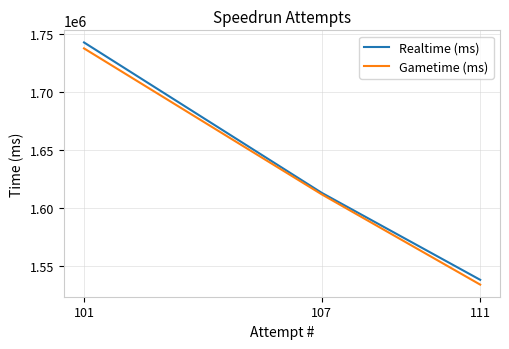

At how many categories does at least one series exceed 1656922?

1